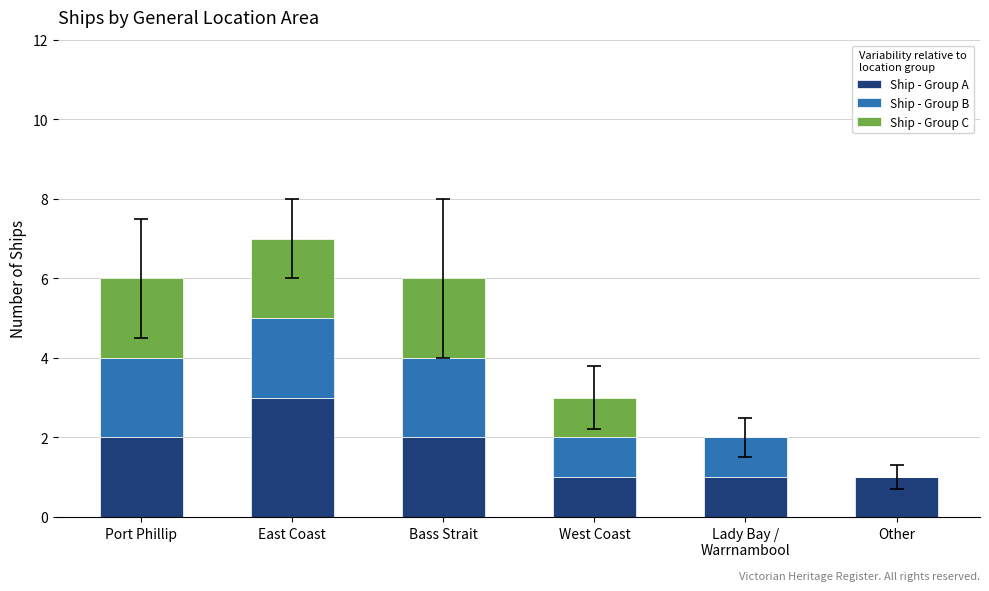

Is it true that Ship - Group A equals 3 at East Coast?

True